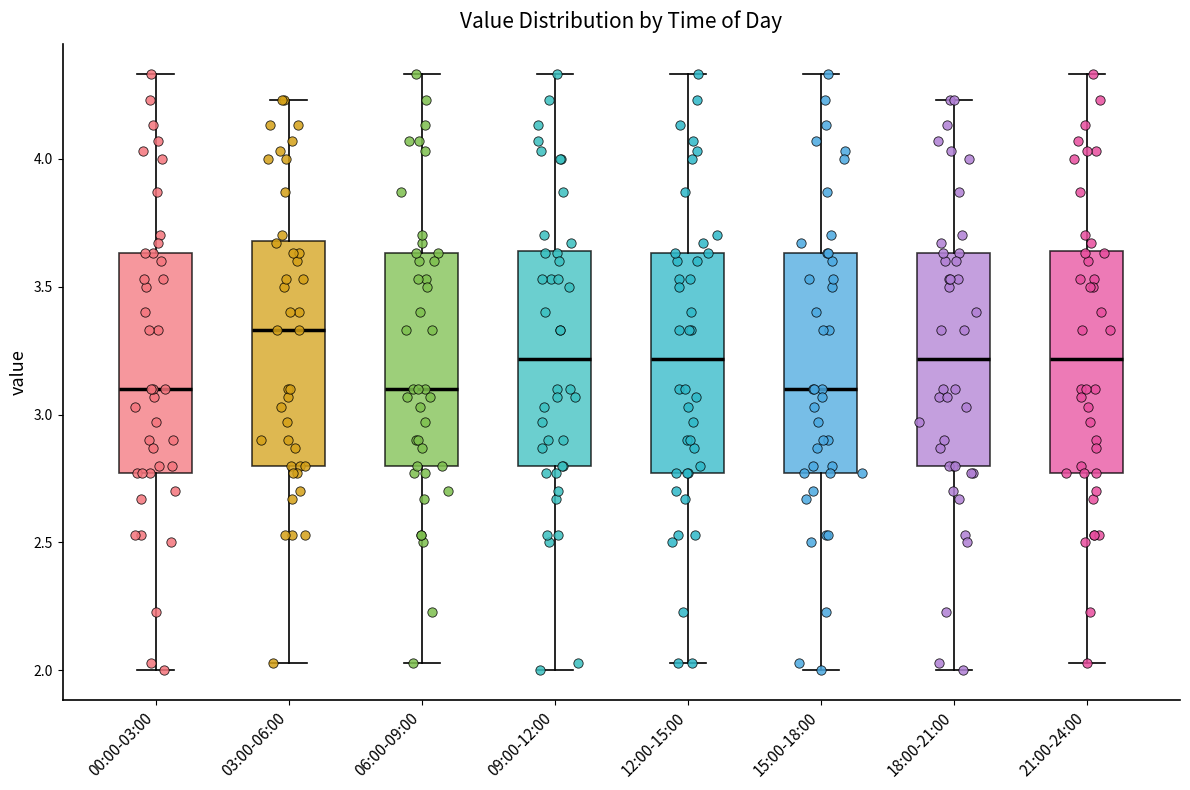

Where does the median line of the box for 18:00-21:00 sit on the y-axis? The values are not printed on the chart, so give them approximately, as read against the axis.

3.20